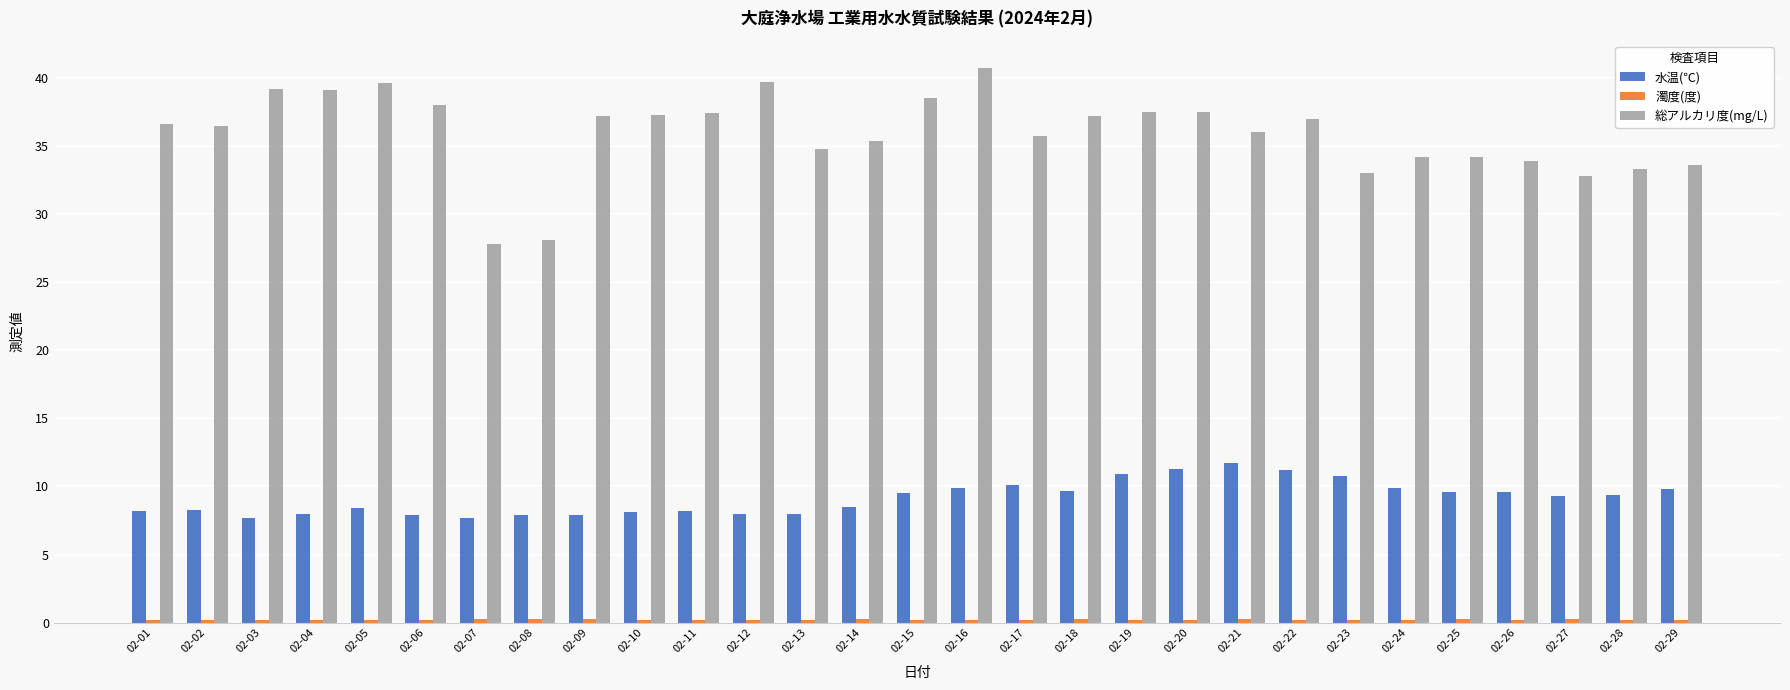

Between 02-04 and 02-28, which series saw the biggest shift?

総アルカリ度(mg/L)